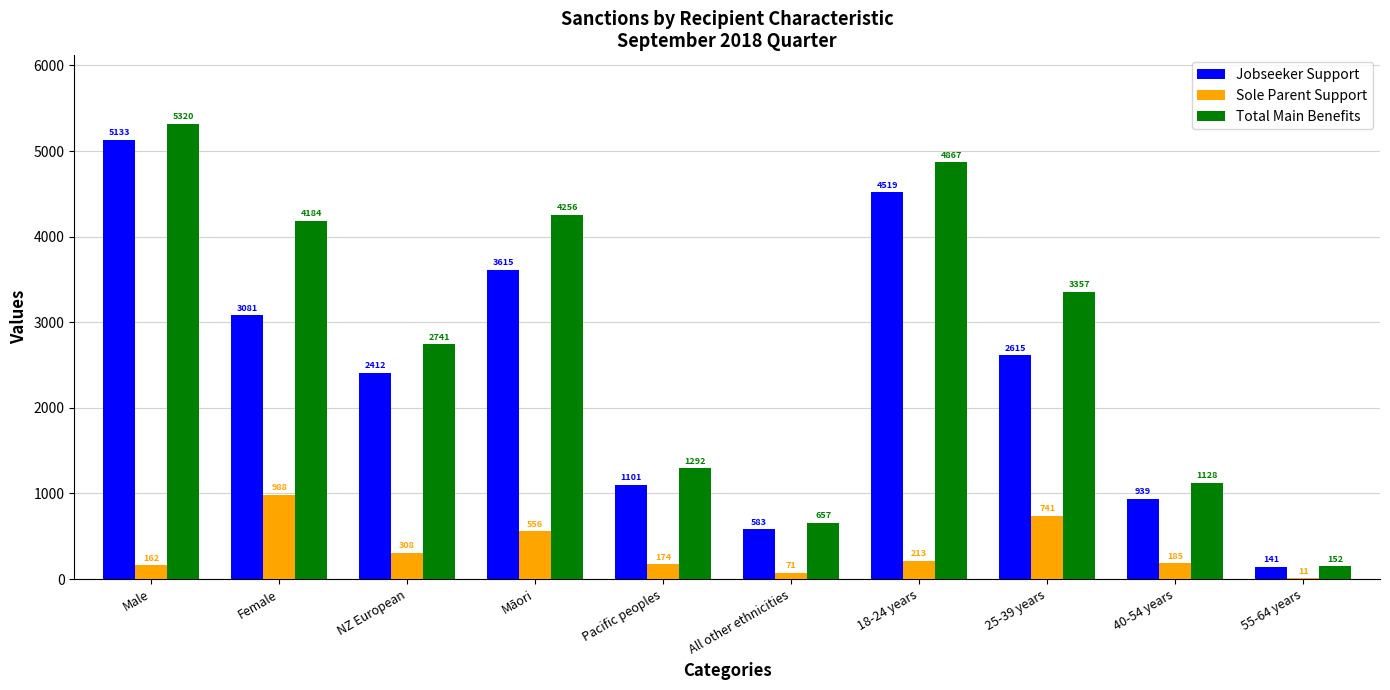

What is the average value of the Jobseeker Support series?

2414